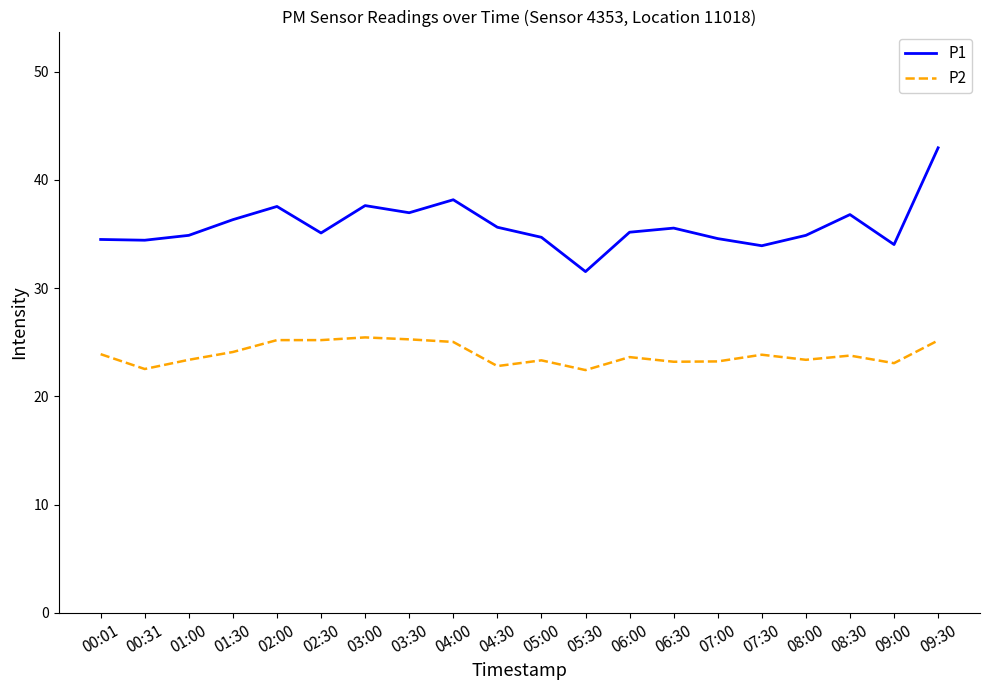

The value of P1 at 05:30 is 17.3. True or false?

False